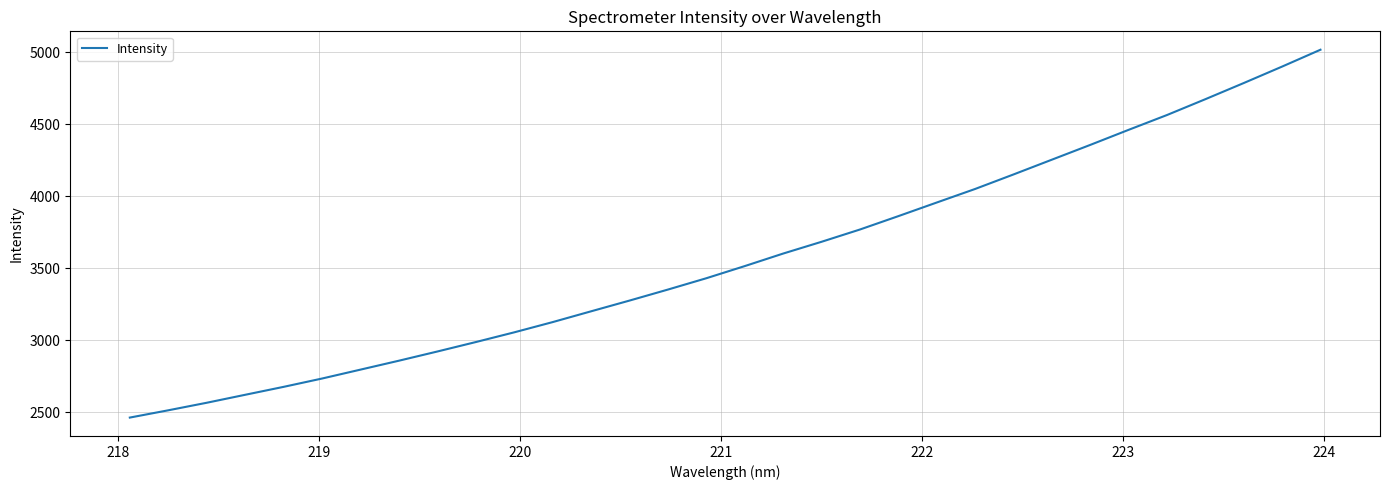

What is the maximum value shown in the chart?

5017.1